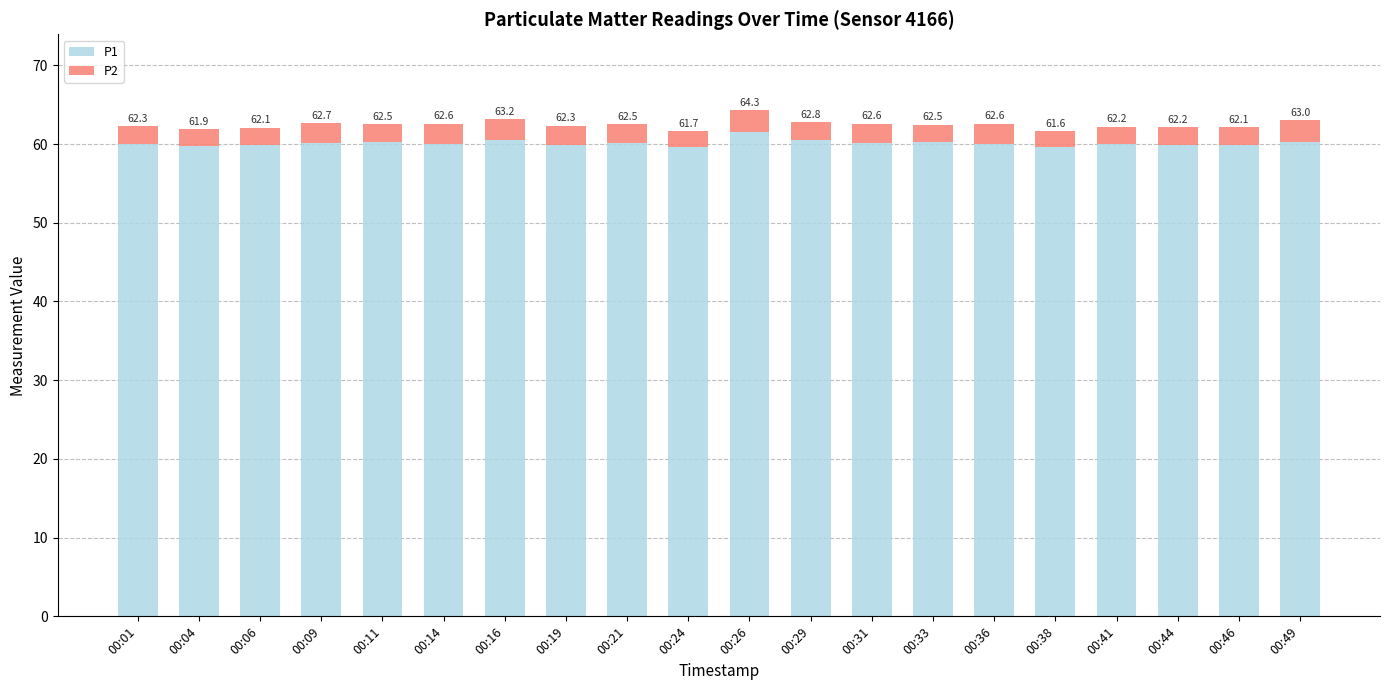

Rank the series at 00:16 from lowest to highest value.

P2, P1